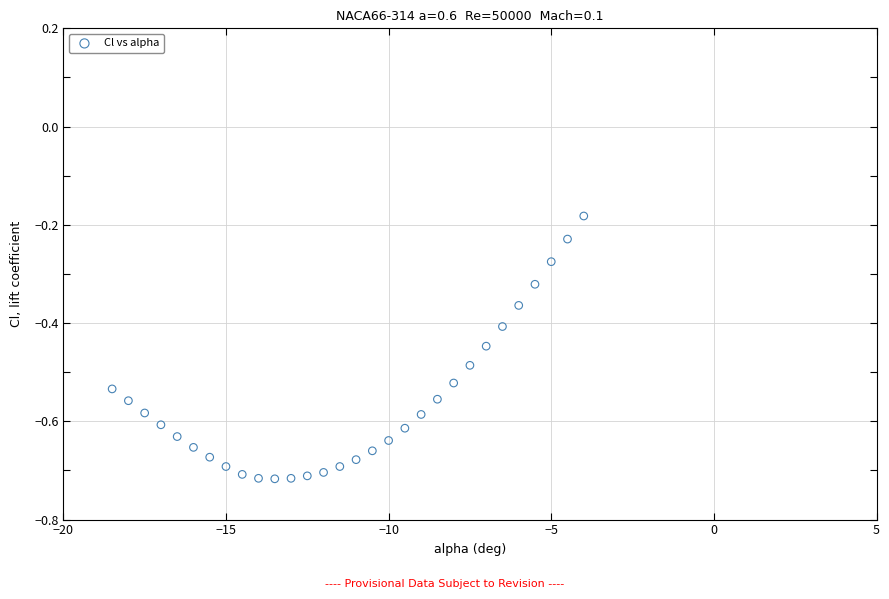

What is the range of Y values (max minus min)?

0.5